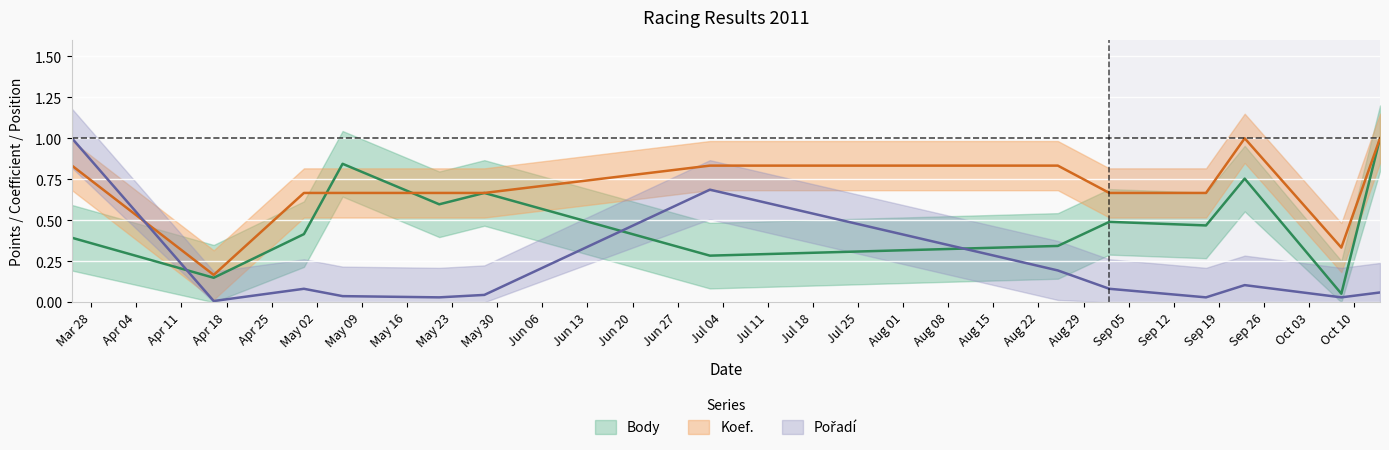

At which label is Body closest to 0?

2011-10-08